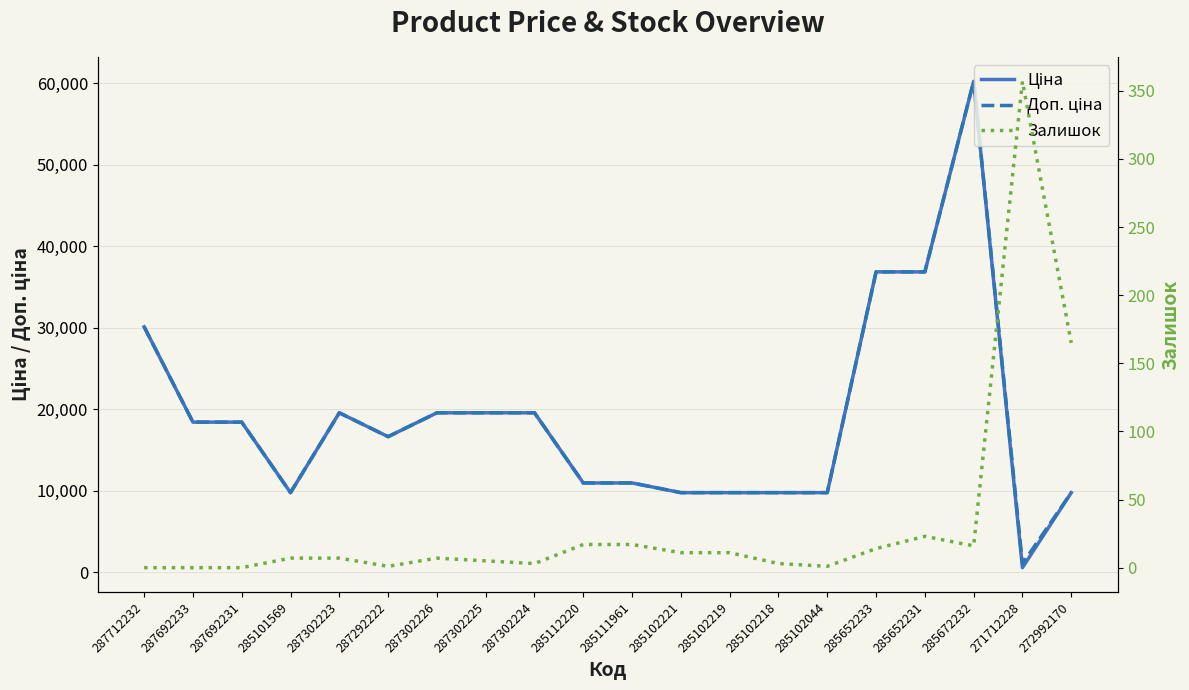

Which series has the largest range (max minus min)?

Ціна